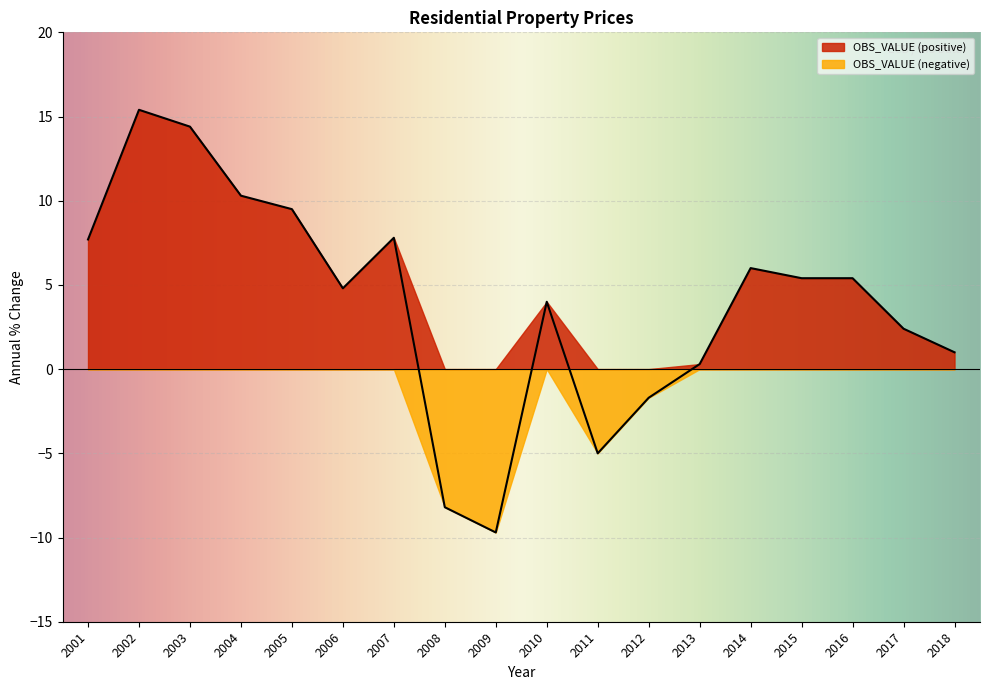

How many values are above zero?

14